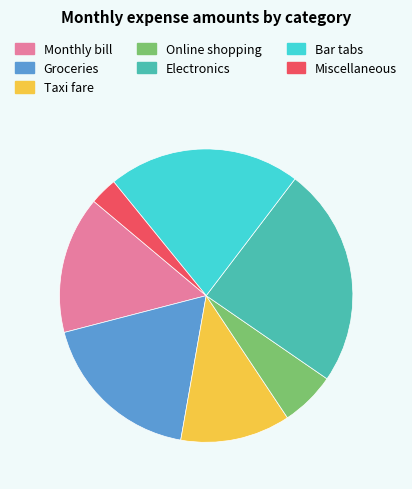

Between Groceries and Monthly bill, which is larger?

Groceries